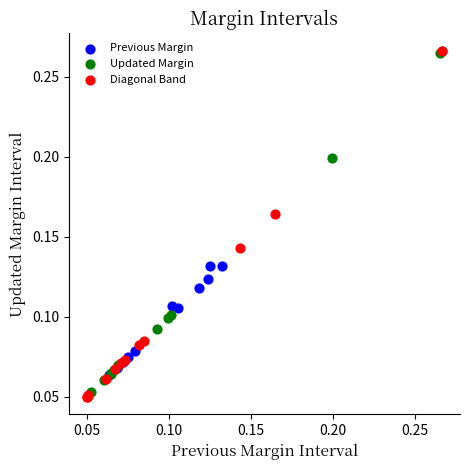

Which series reaches the minimum Y coordinate?

Diagonal Band